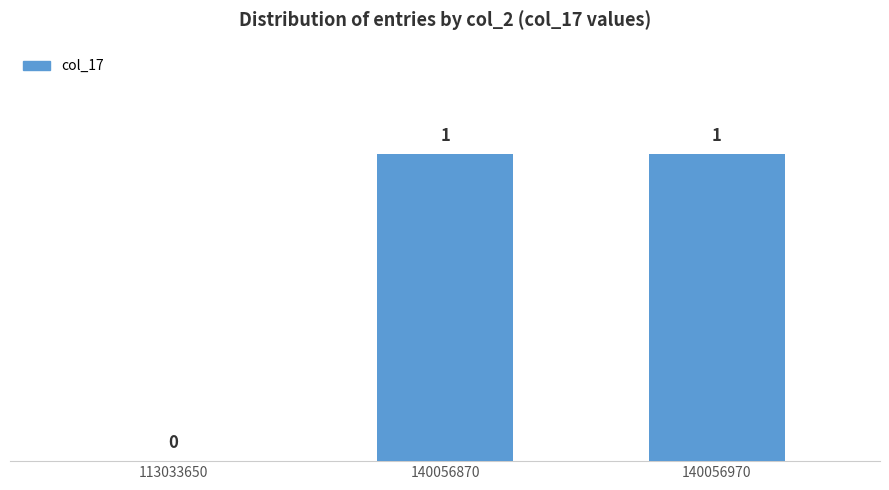

How many values are between 0 and 1?

3